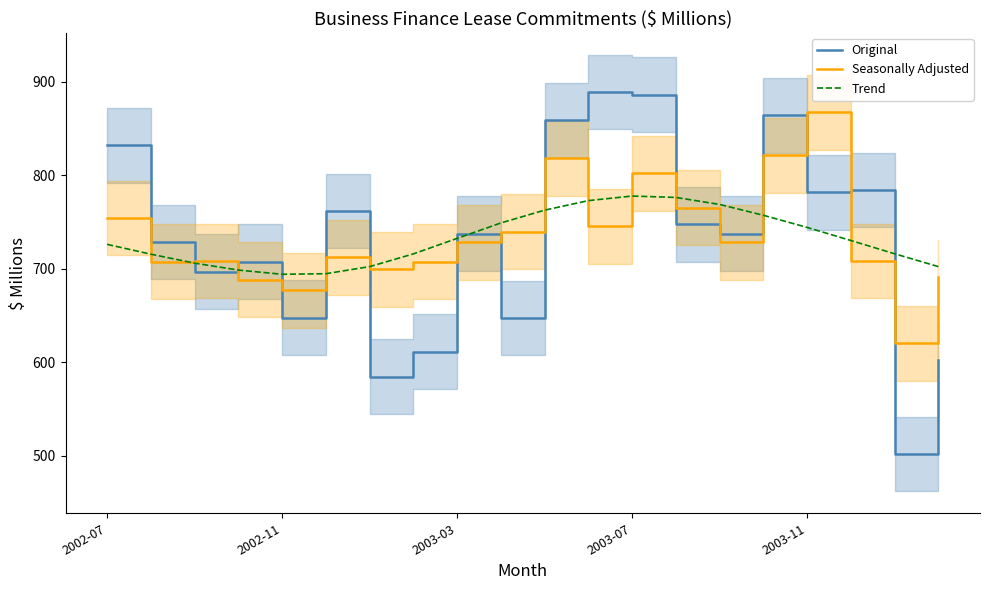

What is the total value across all series at 15?

2442.3